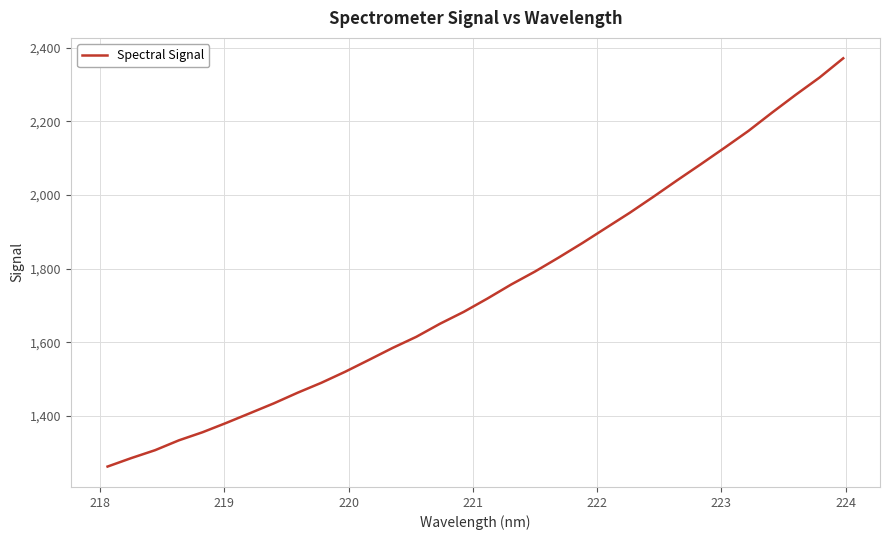

What is the maximum value shown in the chart?

2371.5